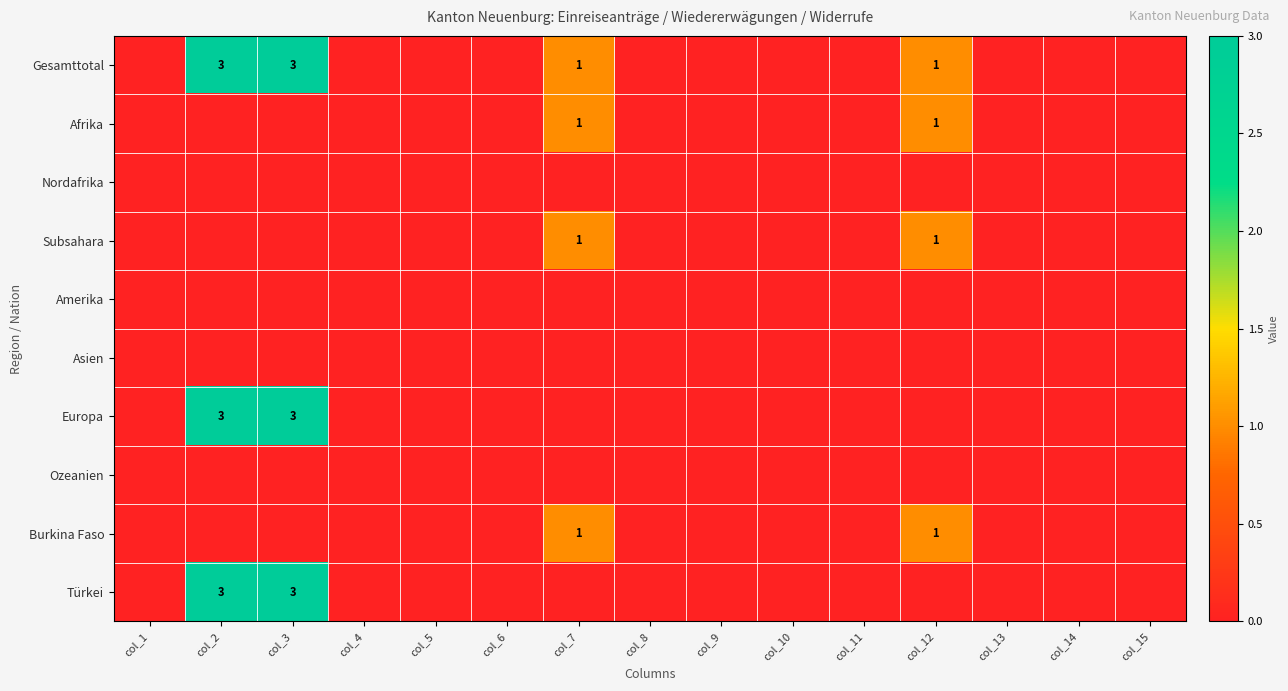

Is it true that Afrika equals 0 at col_12?

False